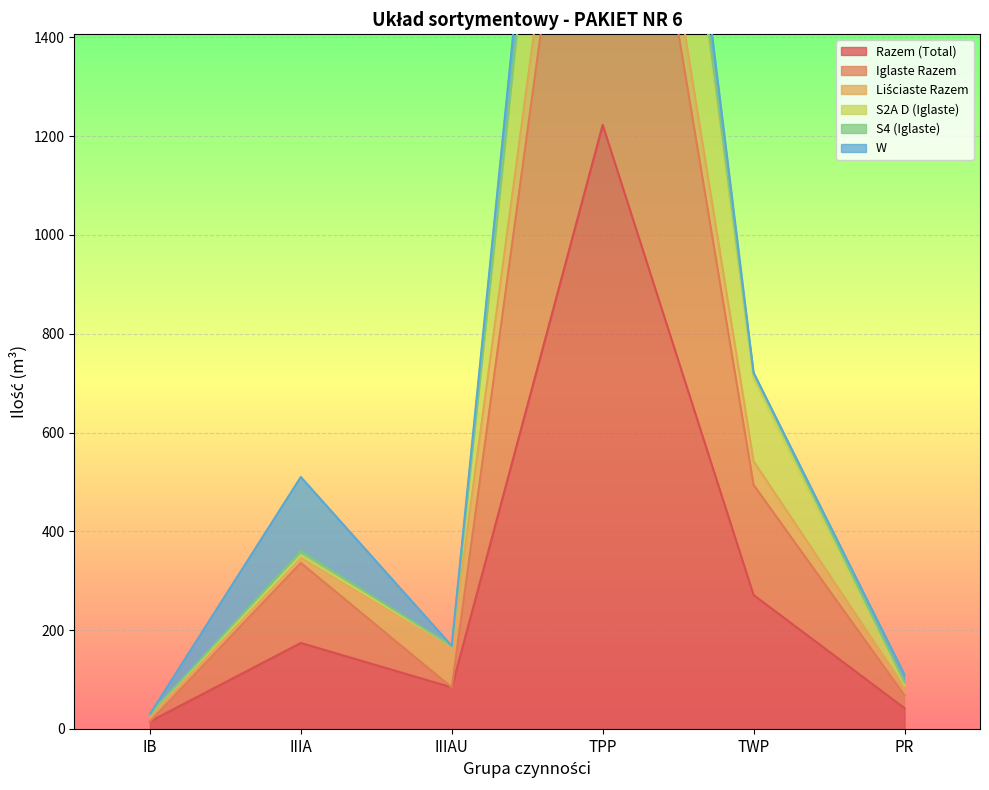

At which label is Razem (Total) closest to 619?

TWP